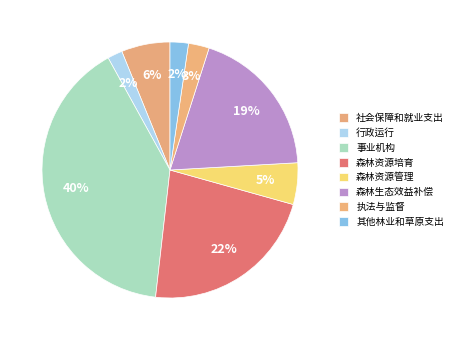

What is the change in value from 事业机构 to 森林资源管理?

-6186.5